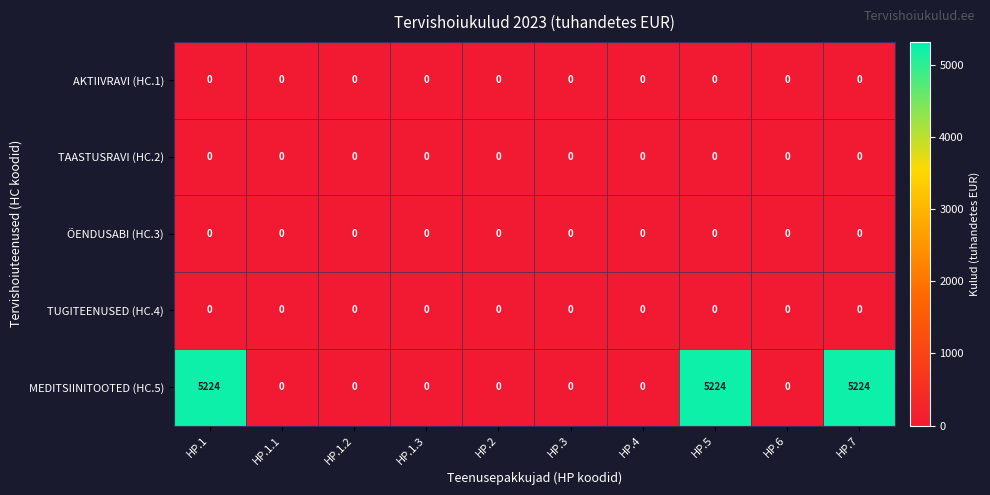

True or false: TAASTUSRAVI (HC.2) has a value of 0 at HP.3.

True